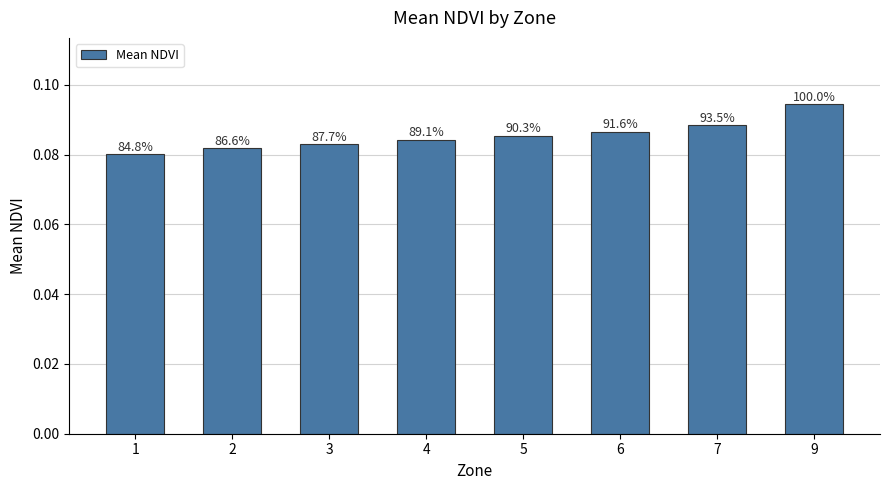

Rank the categories by value from lowest to highest.

1, 2, 3, 4, 5, 6, 7, 9